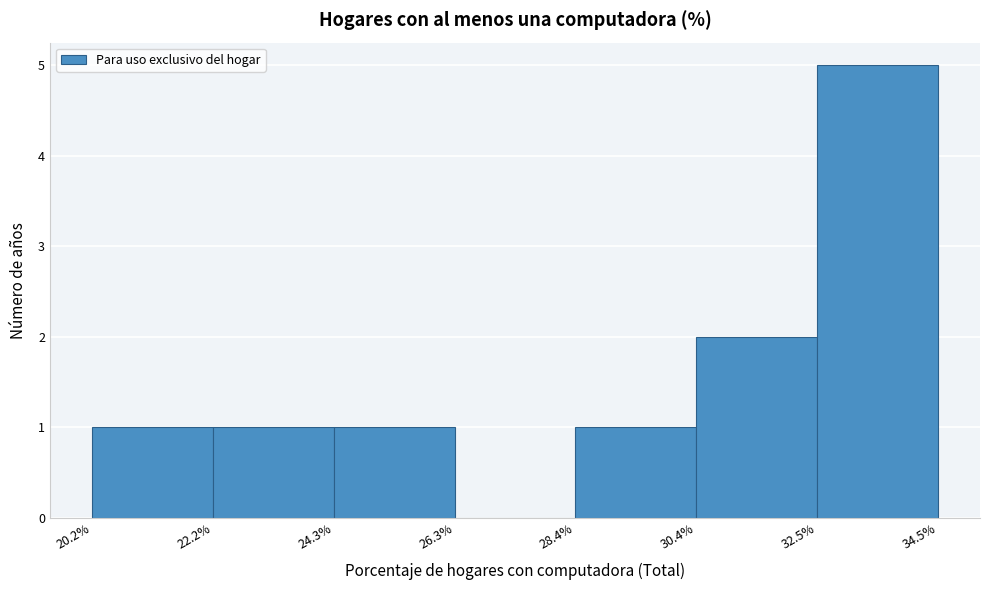

Reading left to right, list every bar in this chart as the range it spans on the x-axis followed by its height. The values are not printed on the chart, so give them approximately, as read against the axis.

20.2% to 22.2%: 1
22.2% to 24.3%: 1
24.3% to 26.3%: 1
26.3% to 28.4%: 0
28.4% to 30.4%: 1
30.4% to 32.5%: 2
32.5% to 34.5%: 5